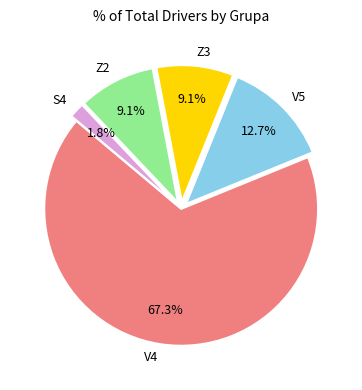

Is the sum of Z2 and V5 greater than half?

No